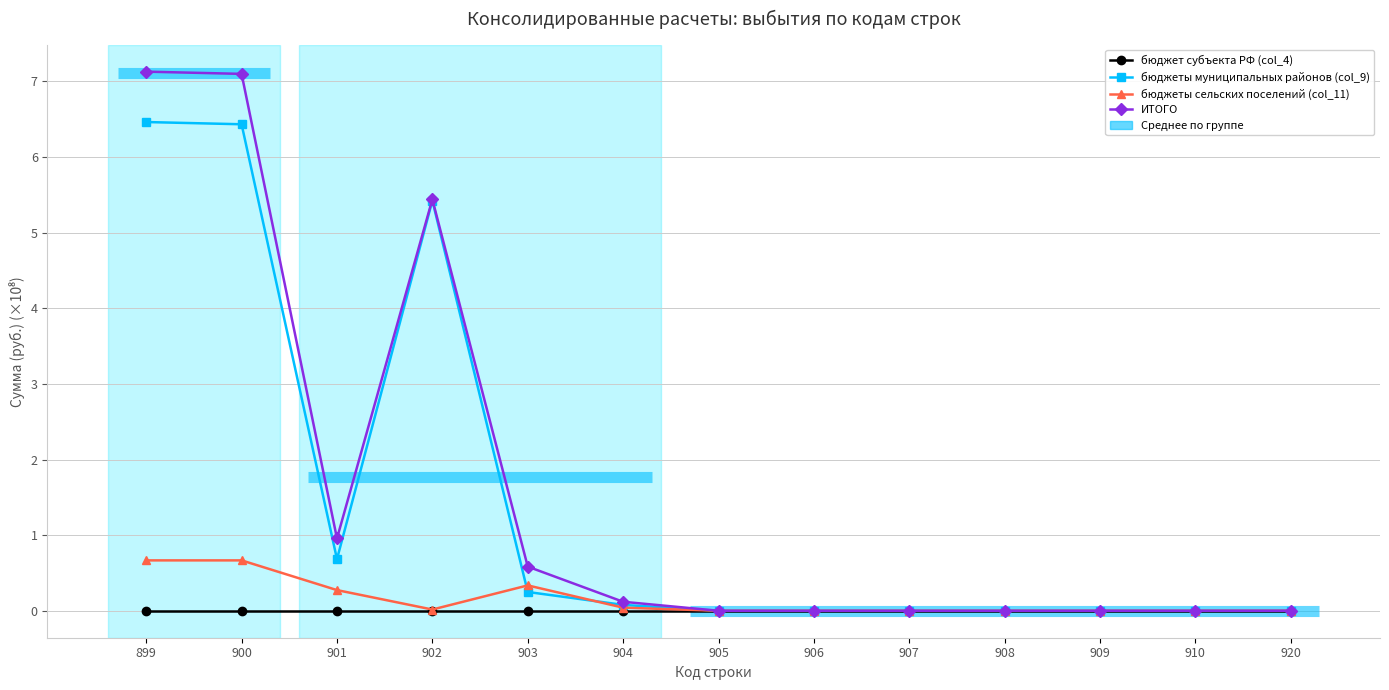

At which category is the sum across all series the highest?

899